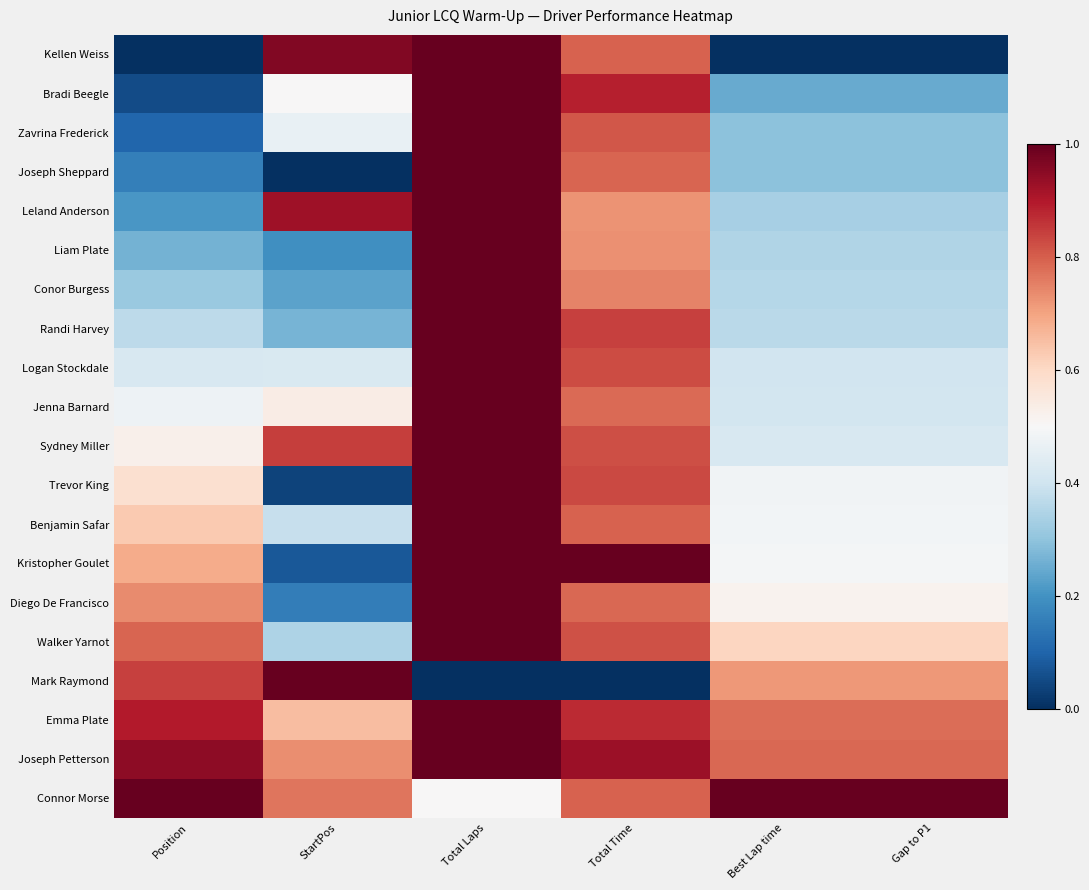

What is the total value across all series at Total Time?

15.6